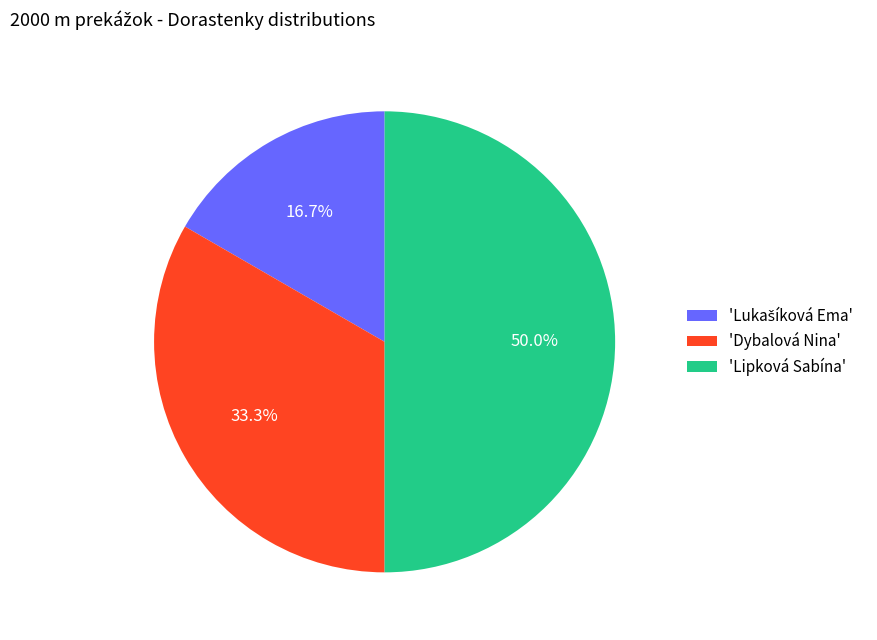

Is 'Dybalová Nina' the majority of the pie?

No